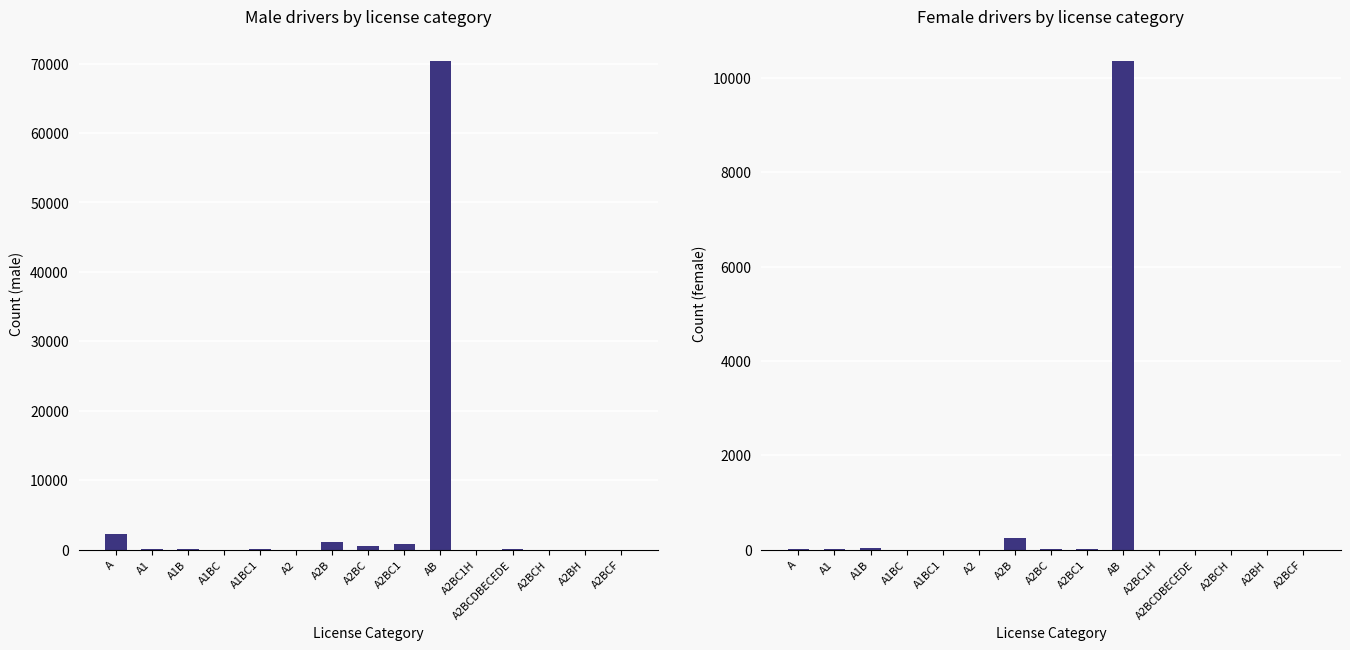

Are the bars horizontal?

No